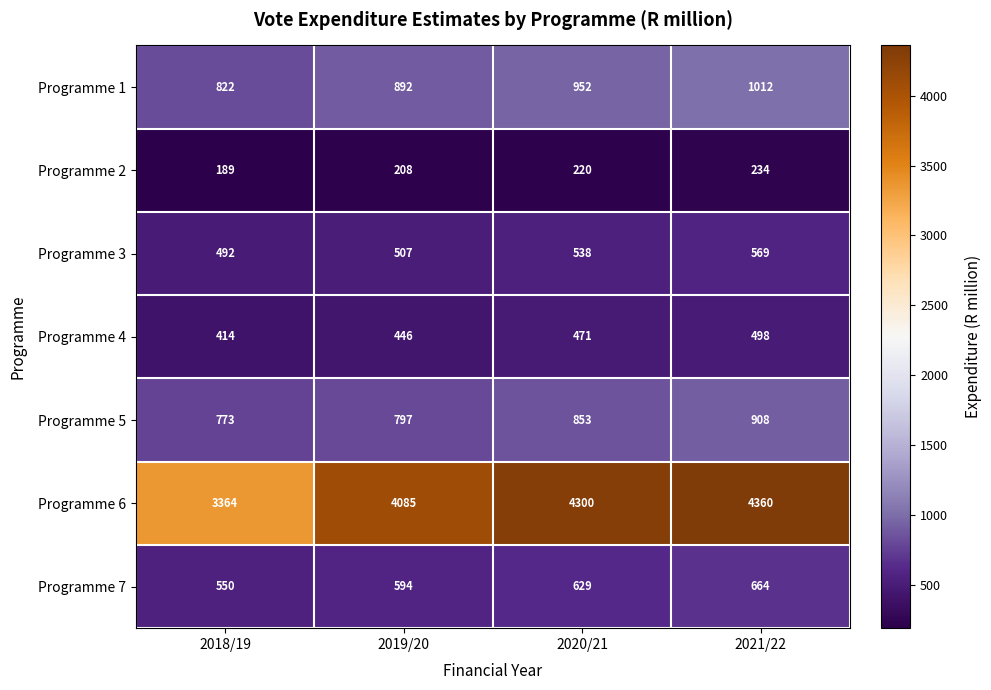

The value of Programme 6 at 2018/19 is 4779. True or false?

False